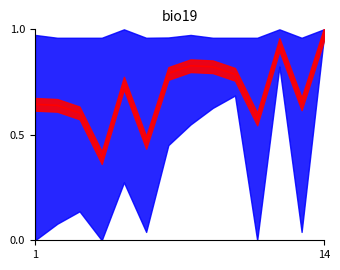

What is the value of the 14th point from the left?

1.0